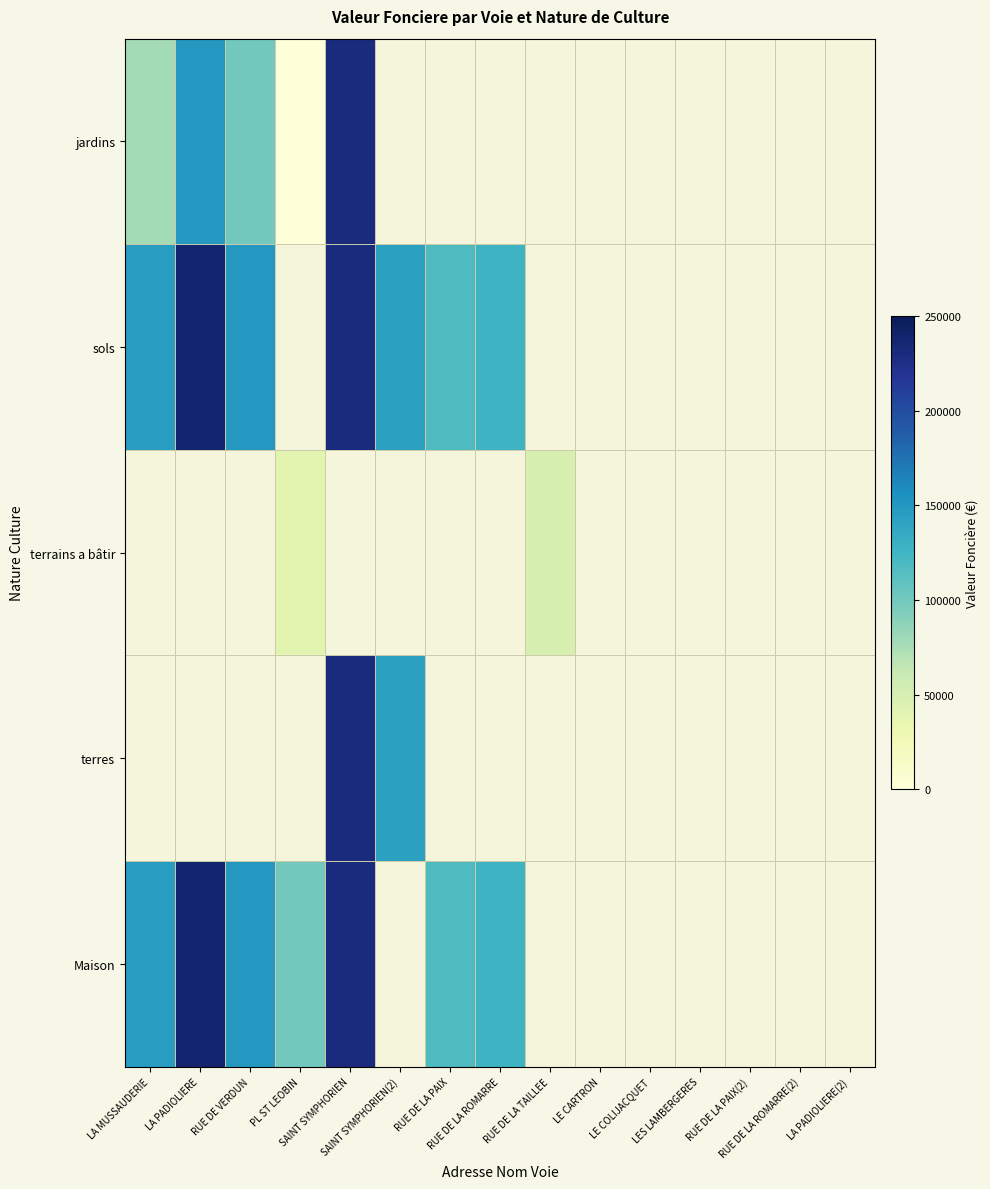

Which category has the highest value in the Maison series?

LA PADIOLIERE